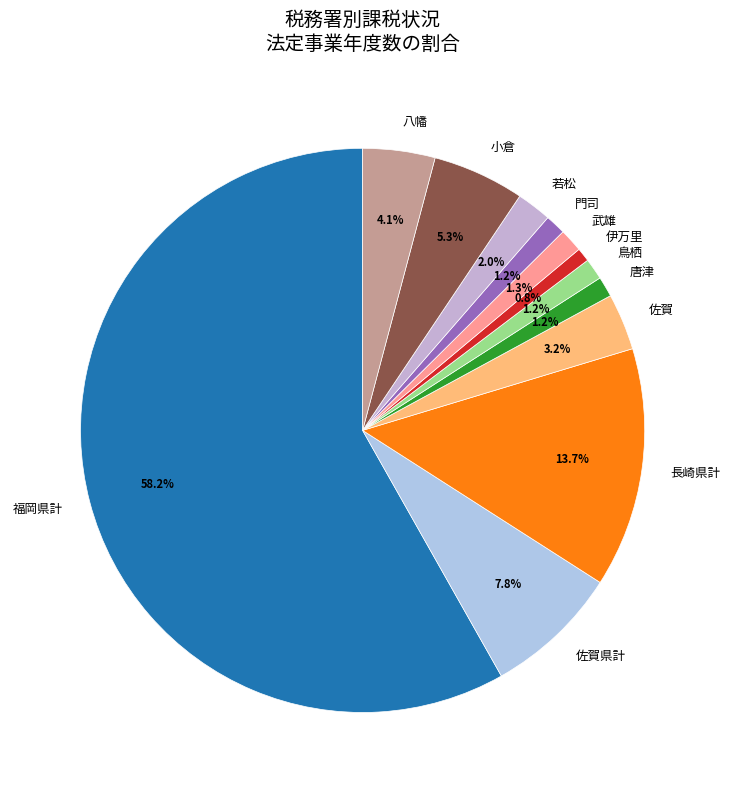

Which category has the biggest portion of the pie?

福岡県計